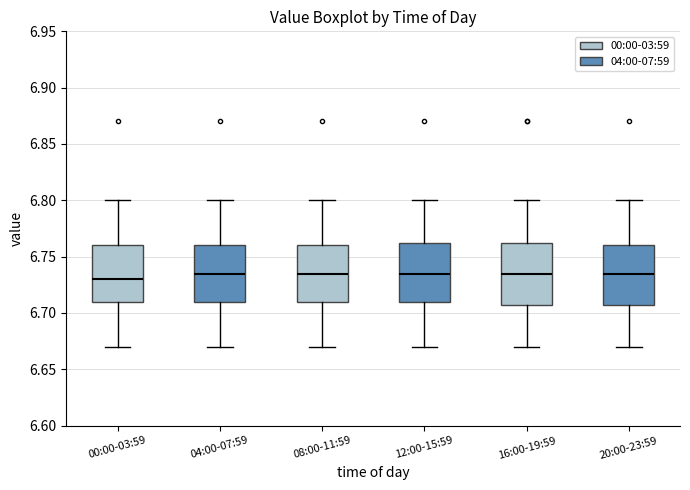

Reading left to right, read every box against the y-axis: the position of its median line, the range the box covers, and the ends of its whiskers. The values are not printed on the chart, so give them approximately, as read against the axis.

00:00-03:59: median 6.730, box 6.710 to 6.760, whiskers 6.670 to 6.800
04:00-07:59: median 6.735, box 6.710 to 6.760, whiskers 6.670 to 6.800
08:00-11:59: median 6.735, box 6.710 to 6.760, whiskers 6.670 to 6.800
12:00-15:59: median 6.735, box 6.710 to 6.765, whiskers 6.670 to 6.800
16:00-19:59: median 6.735, box 6.710 to 6.765, whiskers 6.670 to 6.800
20:00-23:59: median 6.735, box 6.710 to 6.760, whiskers 6.670 to 6.800